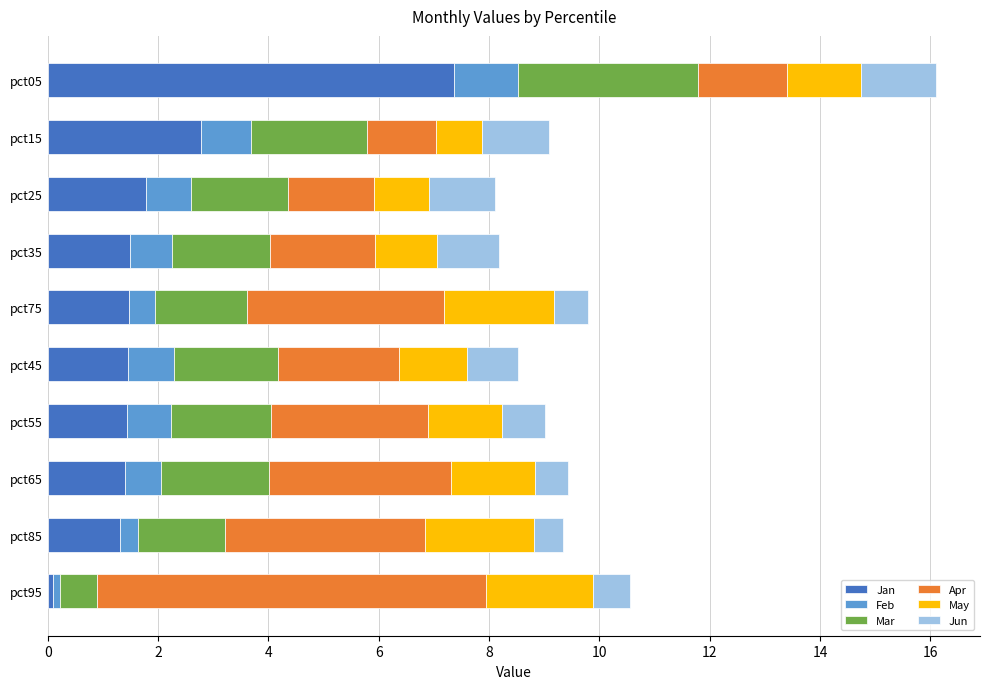

What is the average value of the Jan series?

2.1